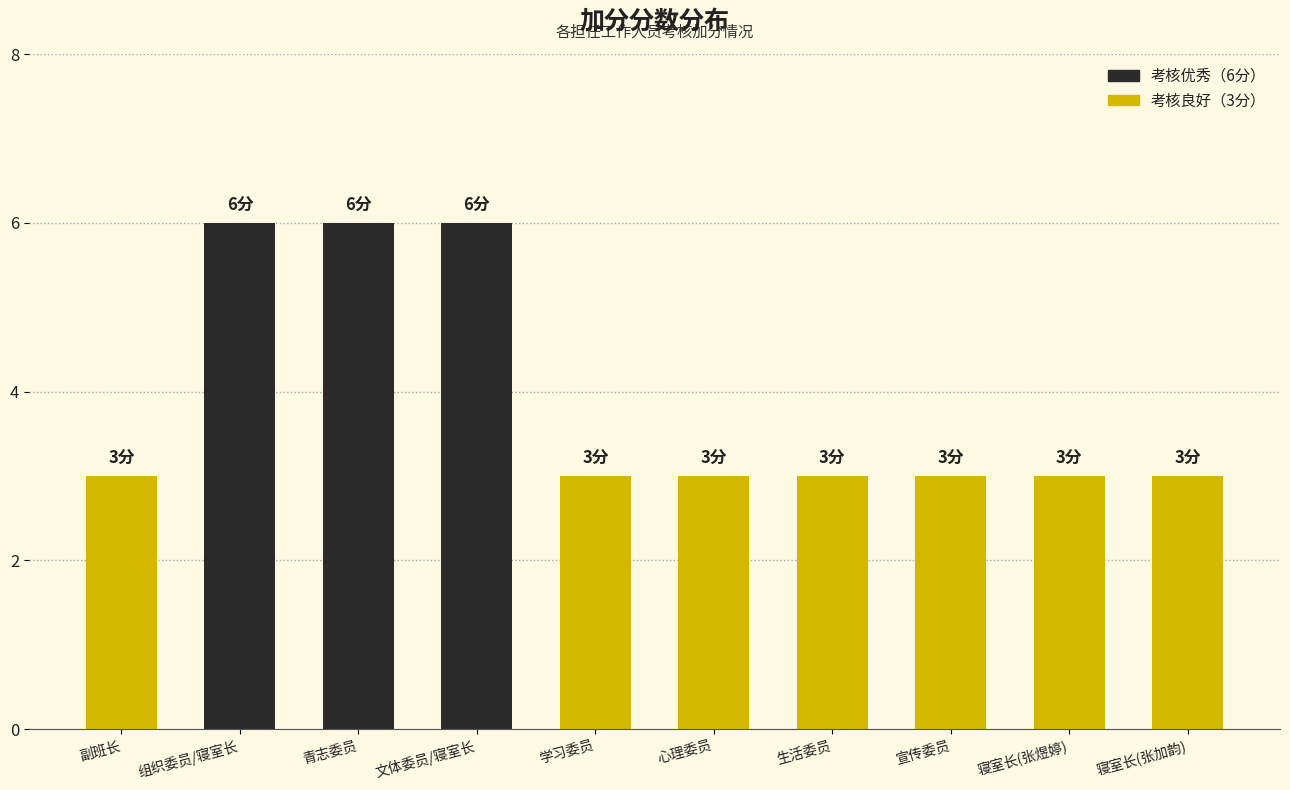

Does the chart contain stacked bars?

No